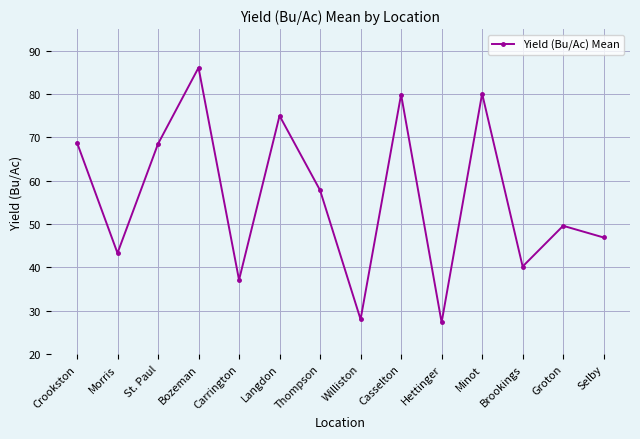

What is the sum of all values?

788.6